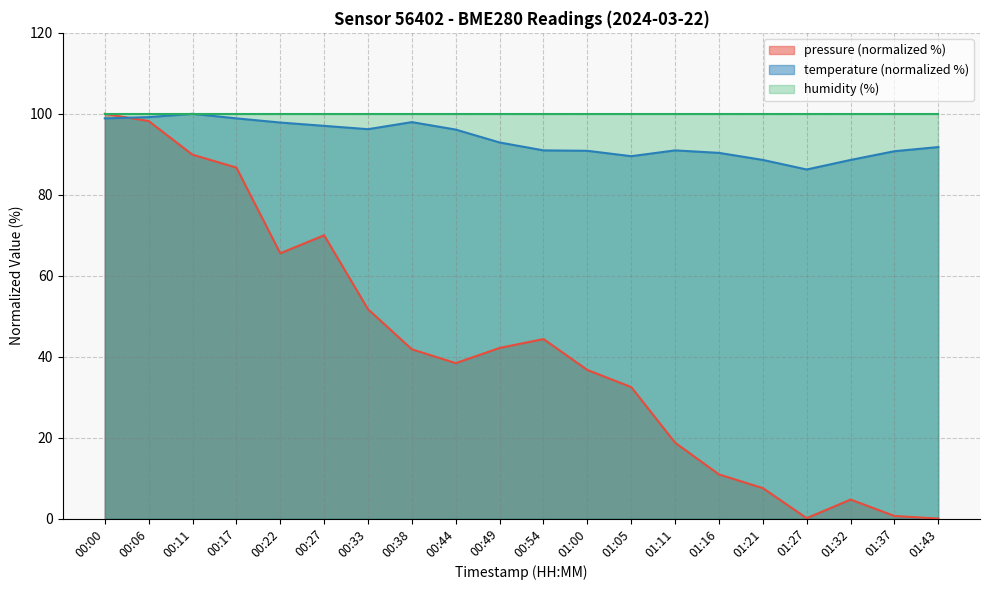

Which series changed the most between 00:44 and 01:21?

pressure (normalized %)